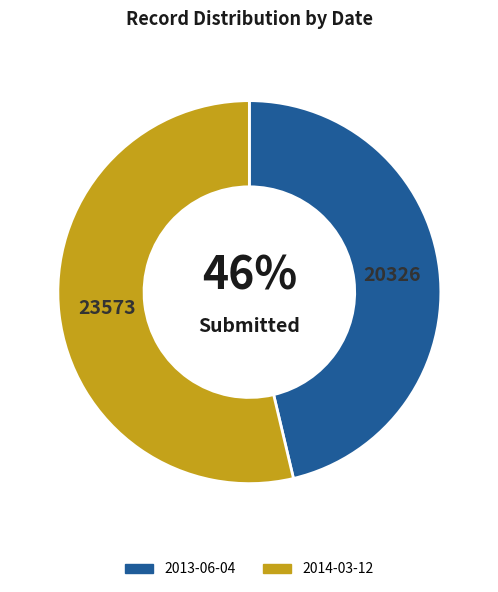

Combined, do 2014-03-12 and 2013-06-04 account for over 50%?

Yes